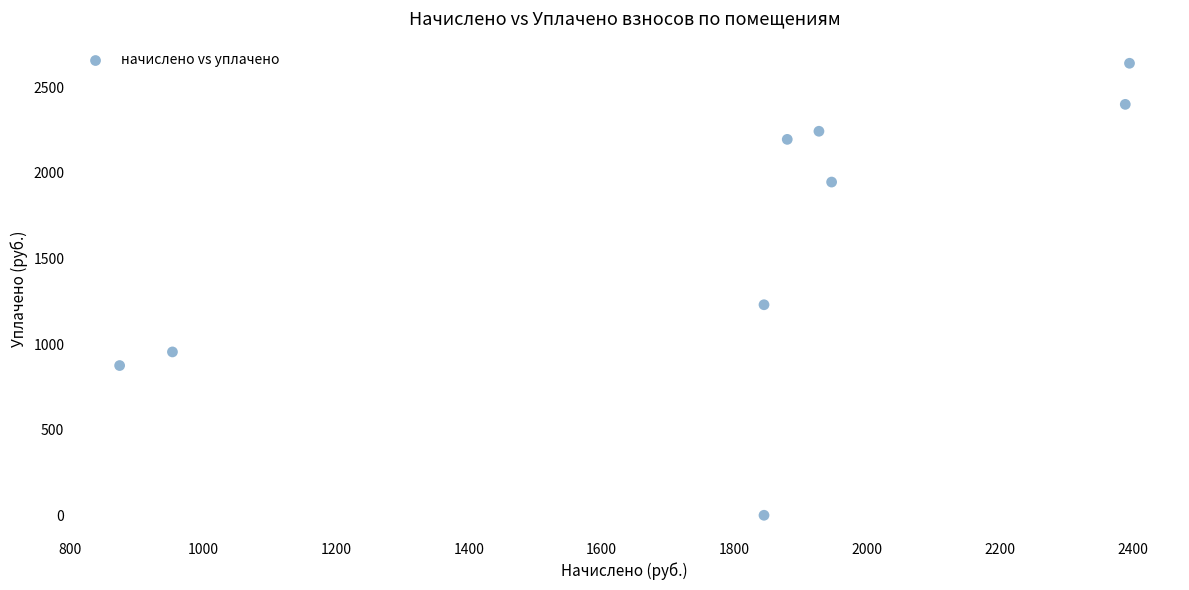

What is the average X value?

1783.6